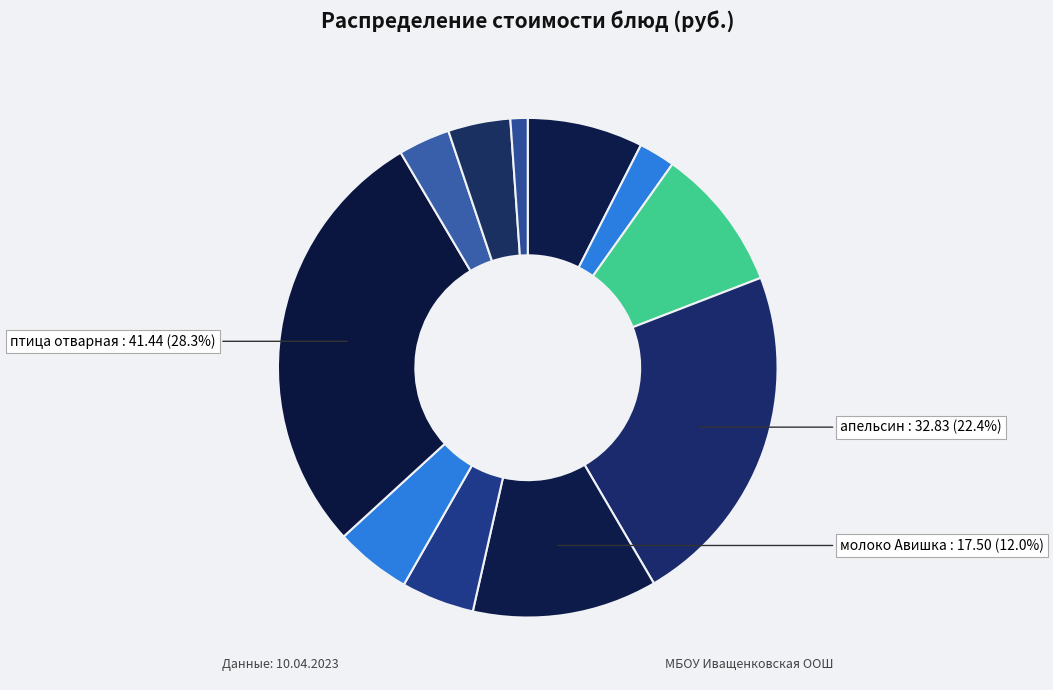

What is the largest slice in the pie chart?

птица отварная